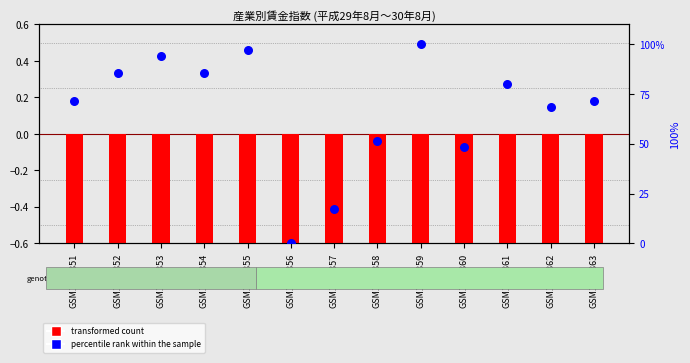

Which series has the largest total across all categories?

percentile rank within the sample